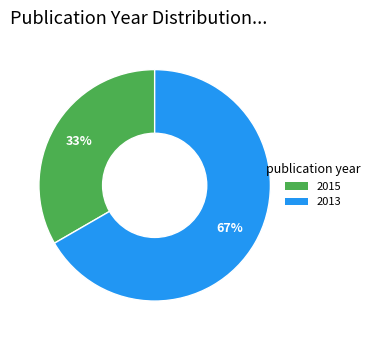

Which slice is the largest?

2013